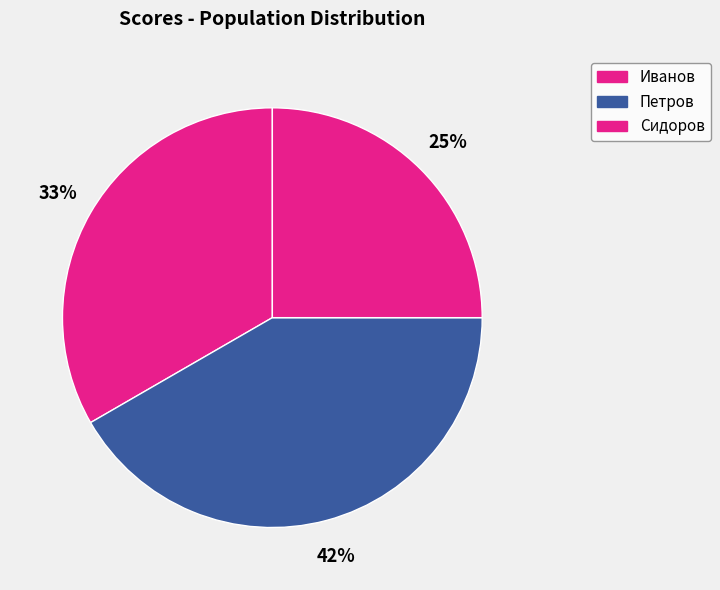

How many slices are in this pie chart?

3